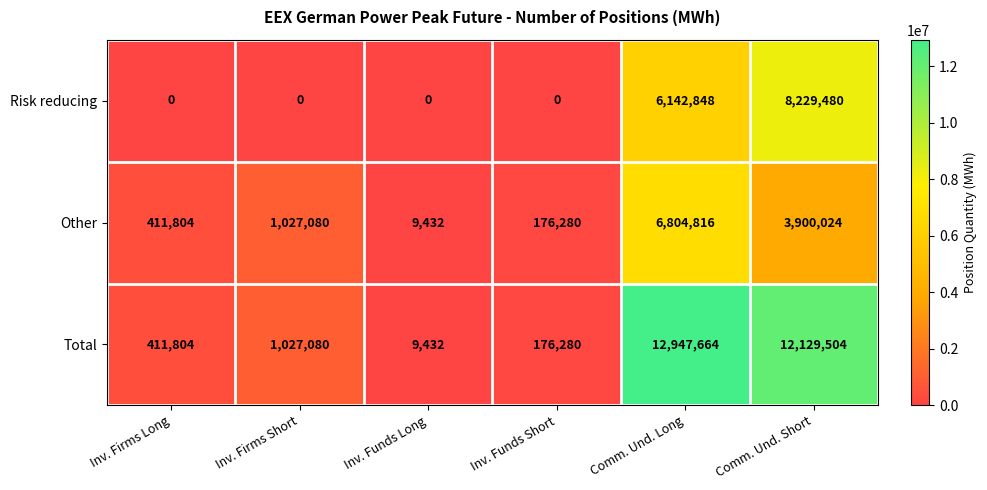

What is the maximum value shown in the chart?

12947664